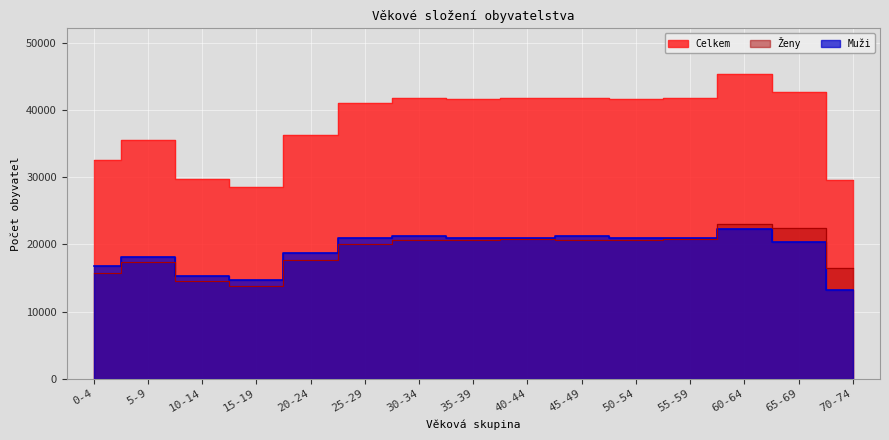

What is the label of the 7th point from the left?

30-34